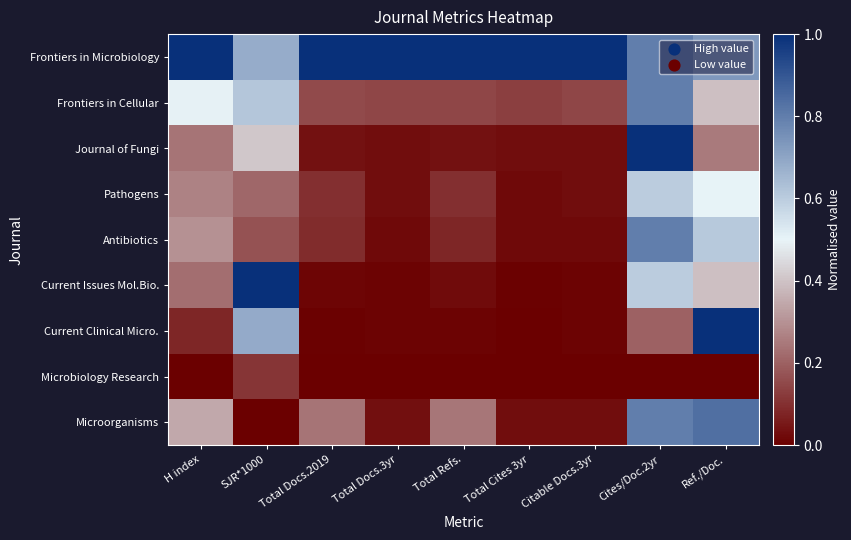

Count the number of data series in this chart.

9